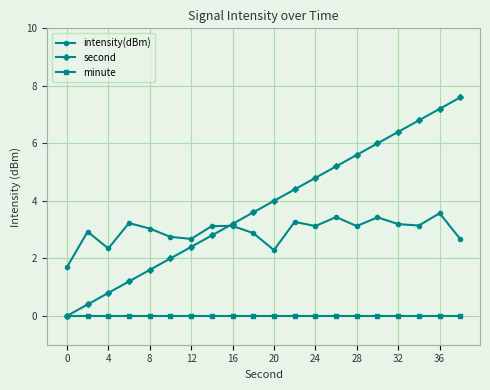

True or false: intensity(dBm) and minute intersect in this chart.

False